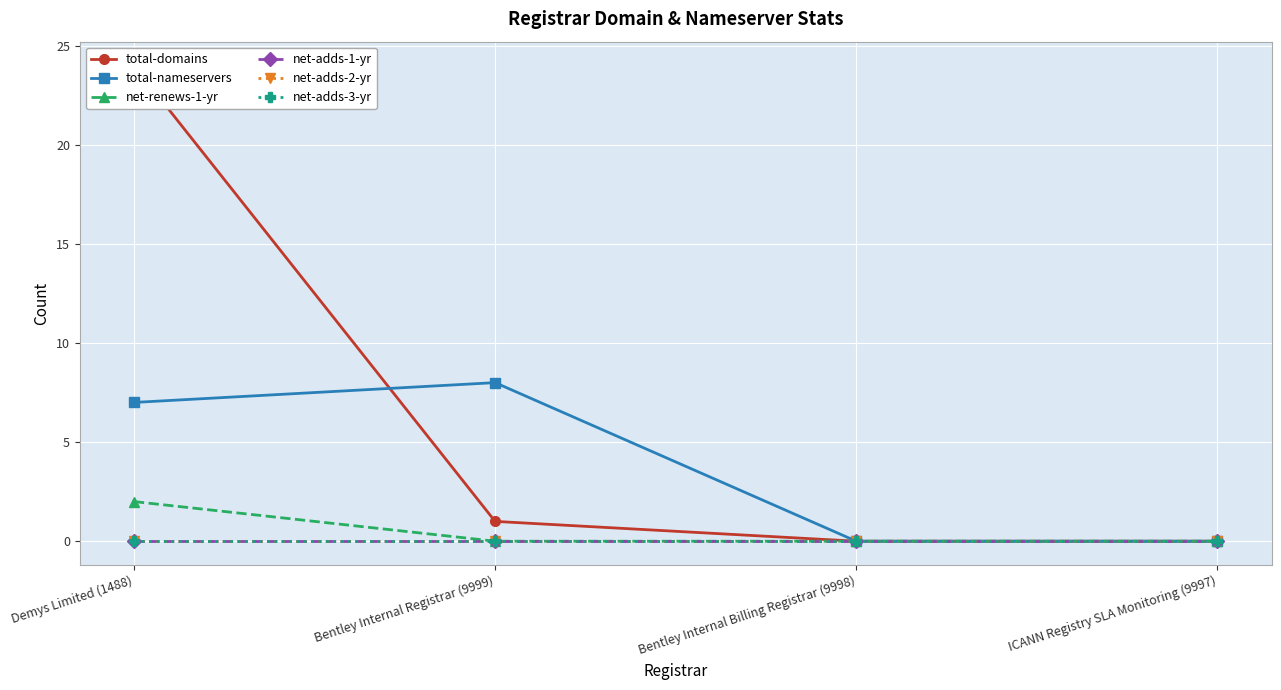

True or false: net-adds-2-yr has more than 2 interior local peaks.

False